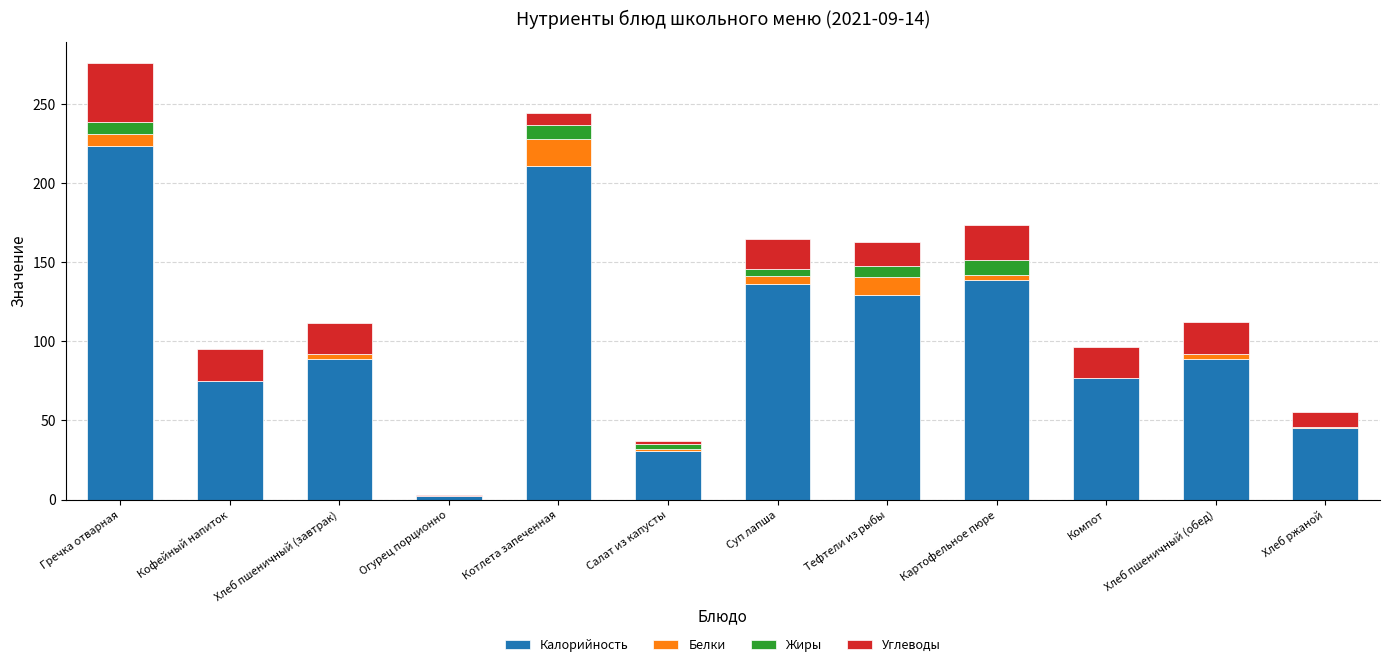

Where is Калорийность nearest to the value 112?

Тефтели из рыбы